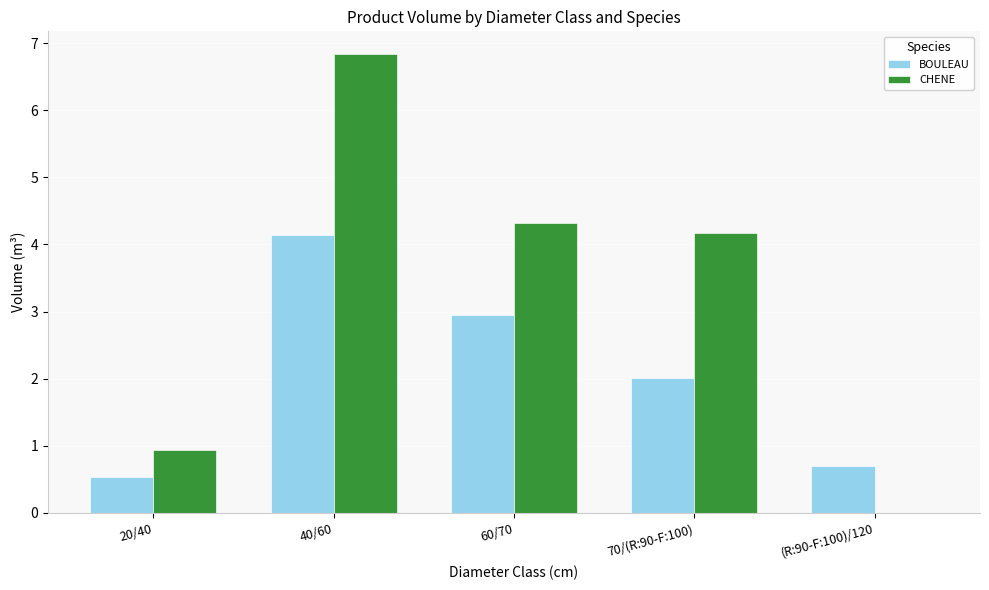

How many data points does each series have?

5